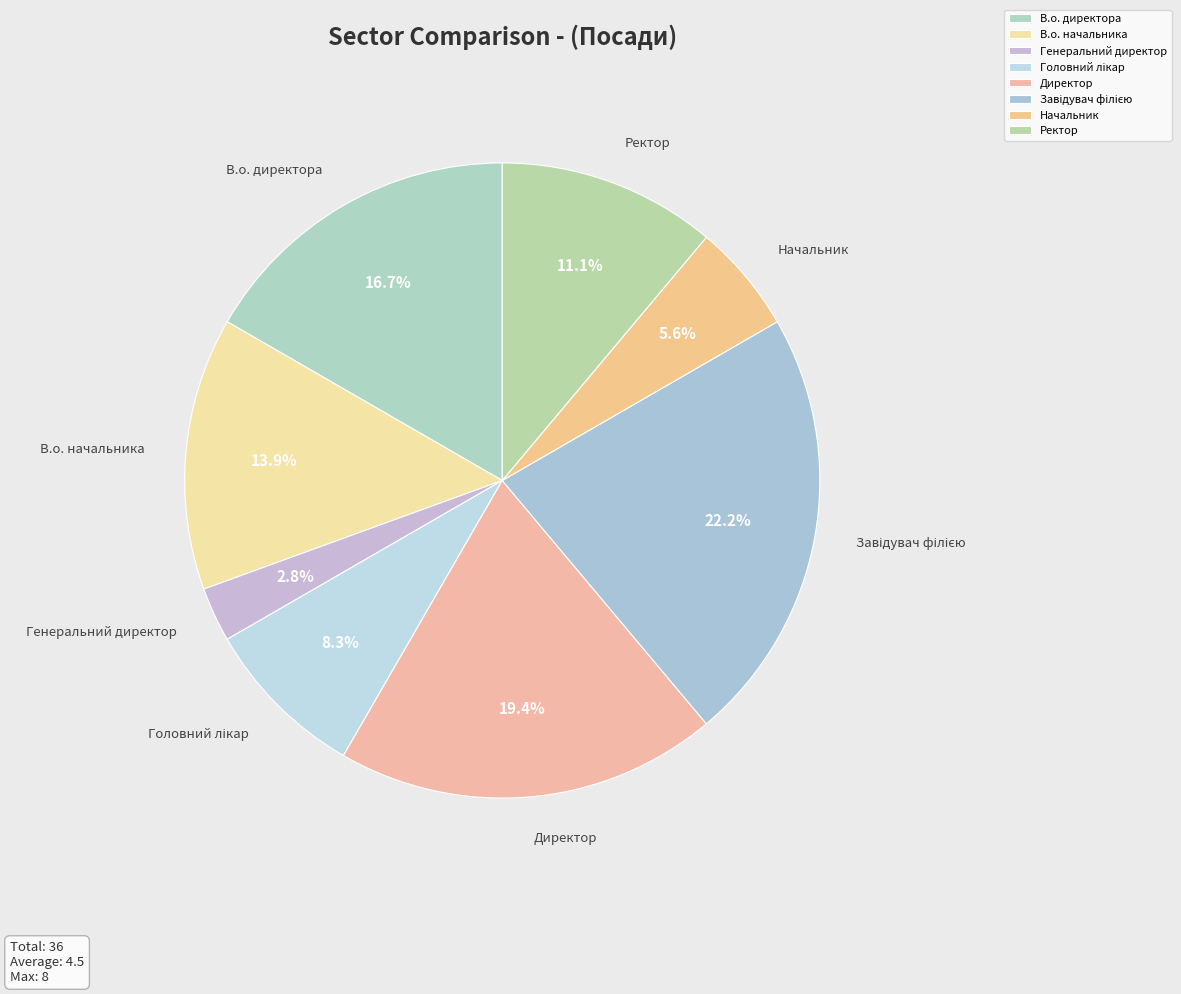

Between Директор and В.о. директора, which is larger?

Директор